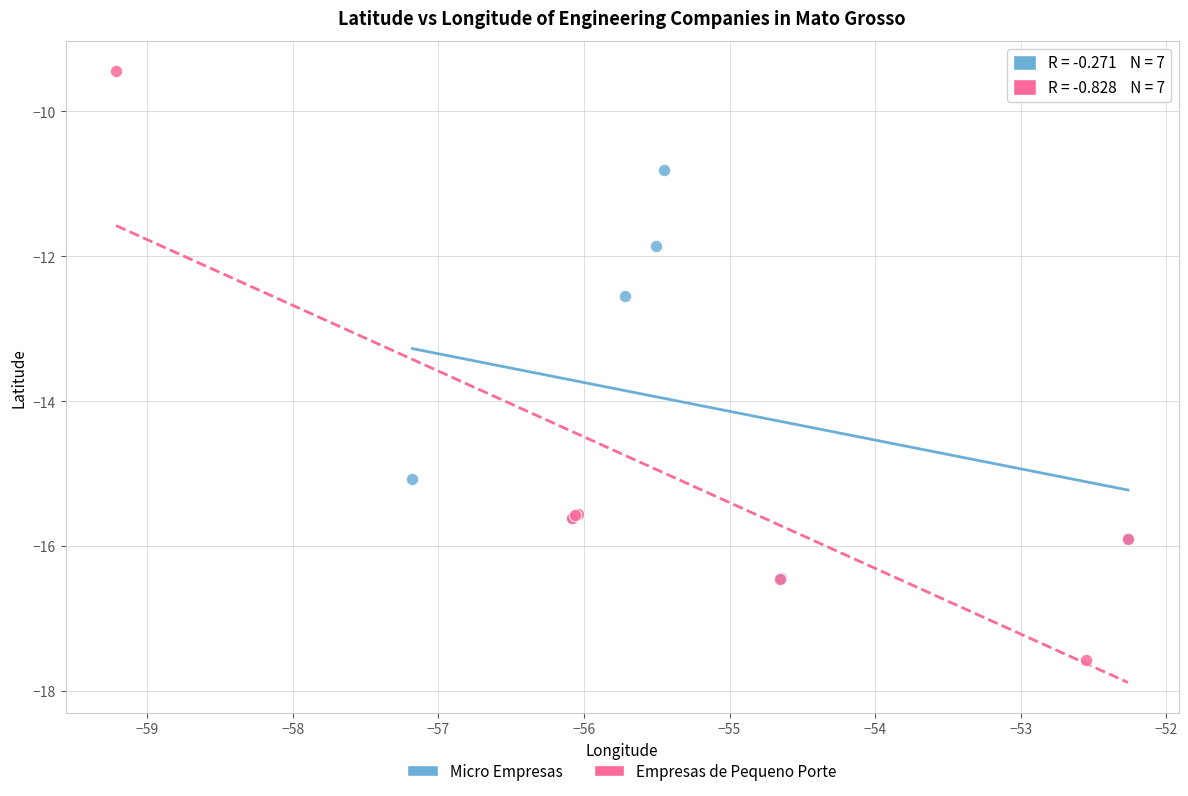

Which series reaches the minimum Y coordinate?

Empresas de Pequeno Porte